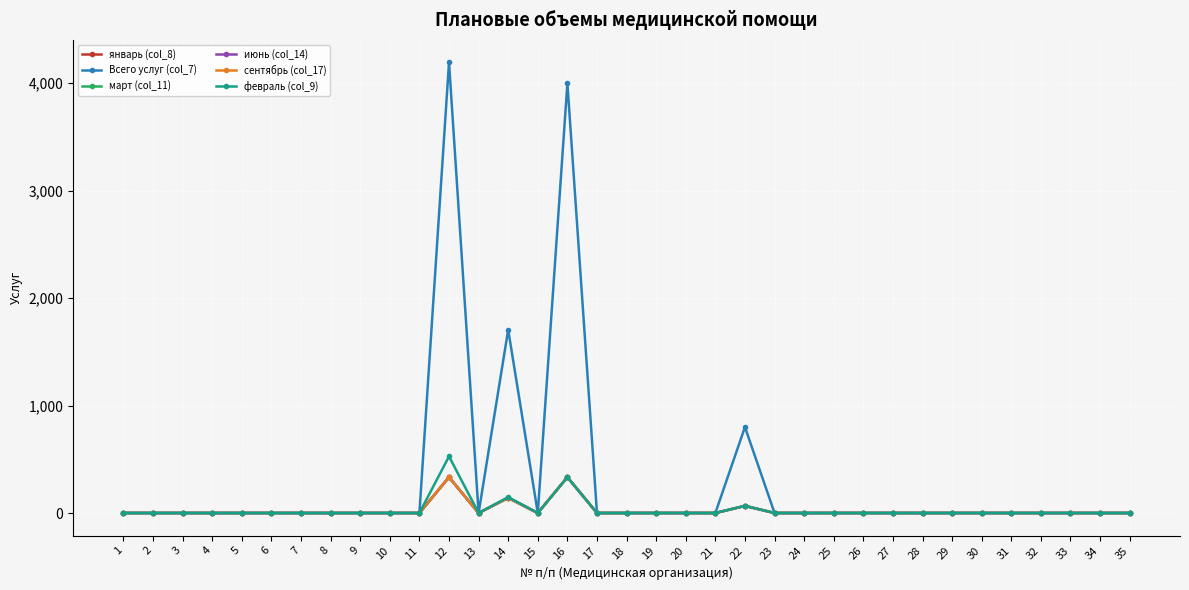

Does the chart have visible grid lines?

Yes